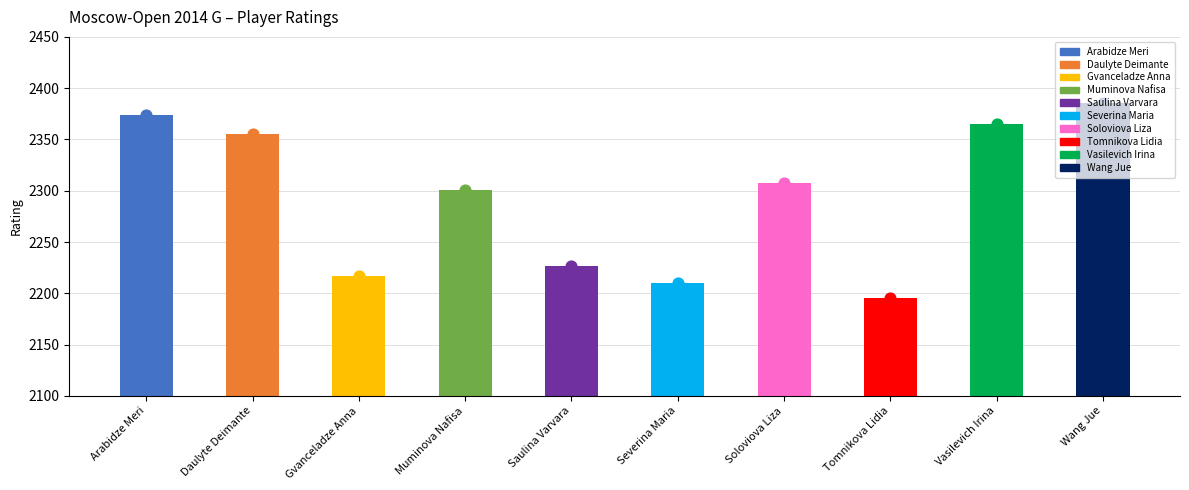

Which has a higher value, Daulyte Deimante or Arabidze Meri?

Arabidze Meri